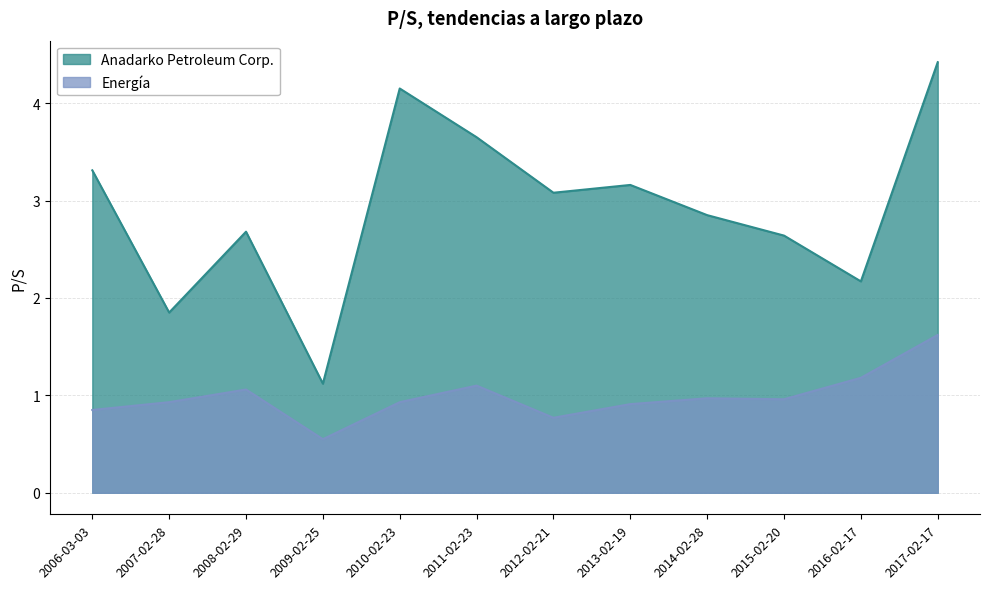

The Energía series shows 0.9 at 2007-02-28. True or false?

True